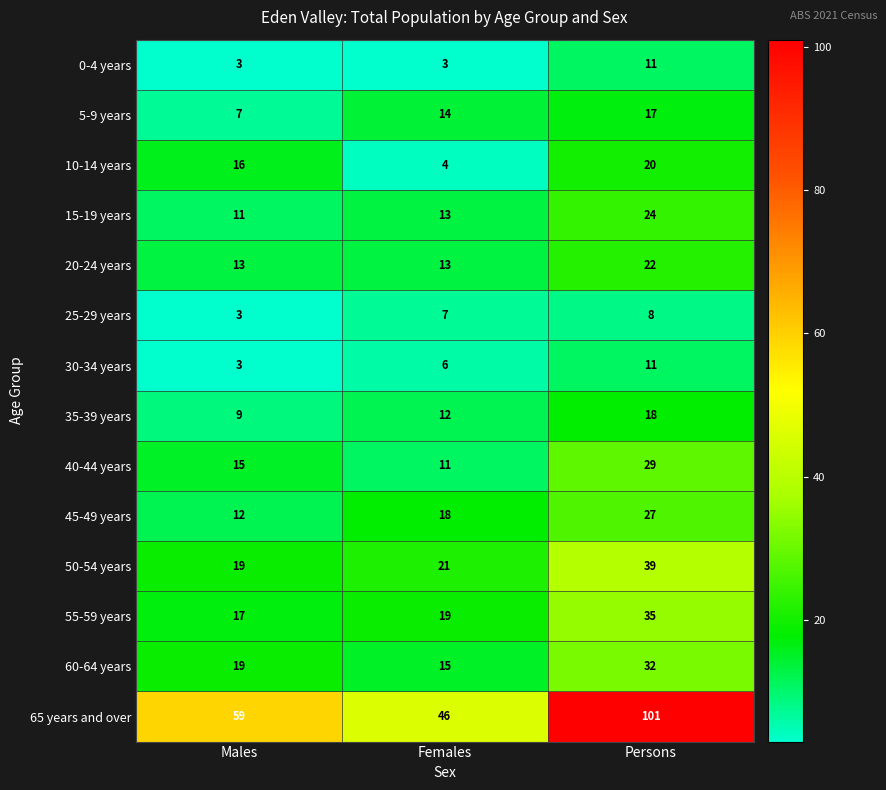

What is the smallest value displayed?

3